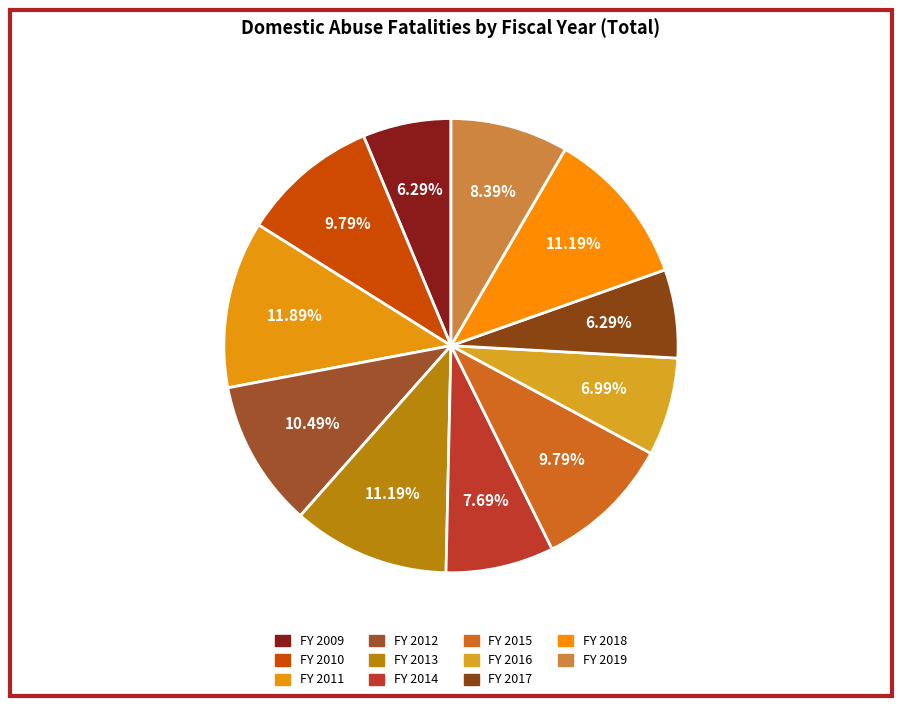

Approximately how many times larger is the value at FY 2012 compared to FY 2018?

0.9